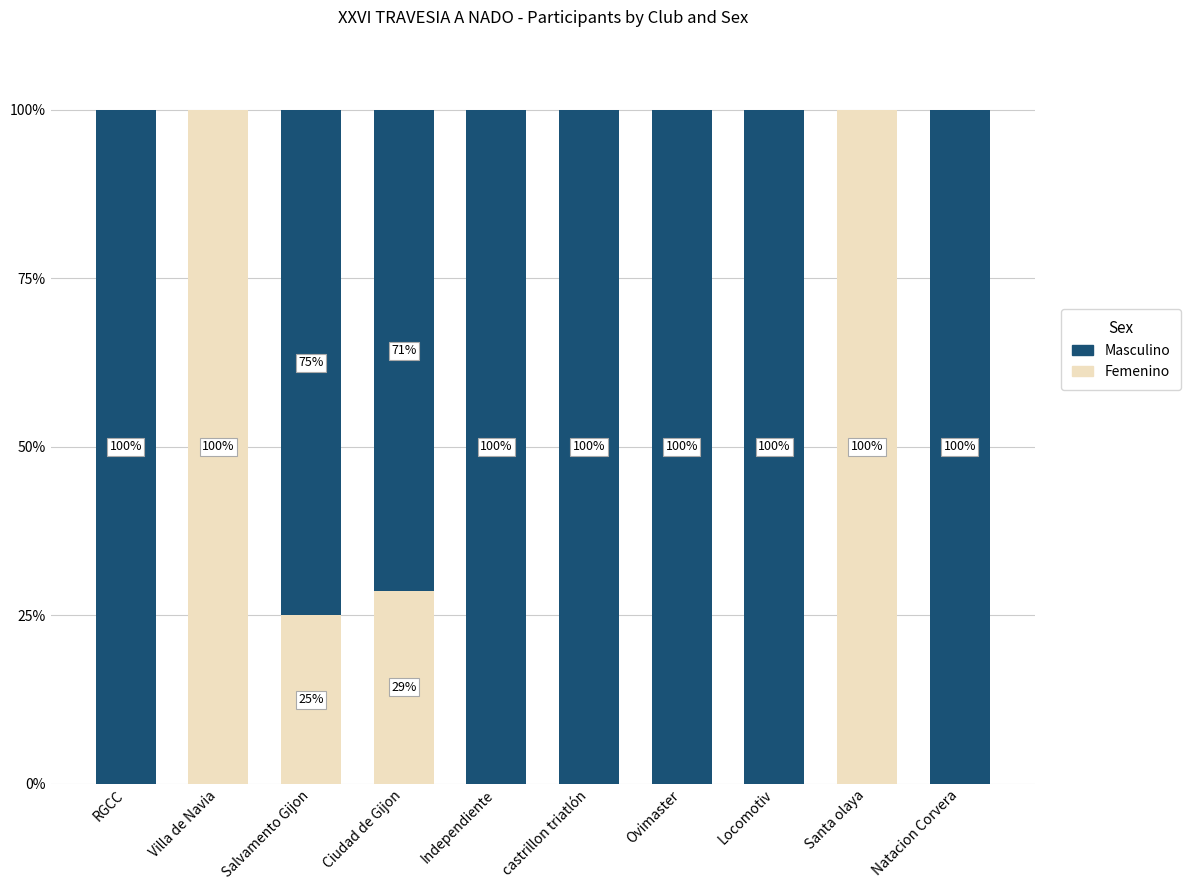

The value of Femenino at Ovimaster is -45.8. True or false?

False